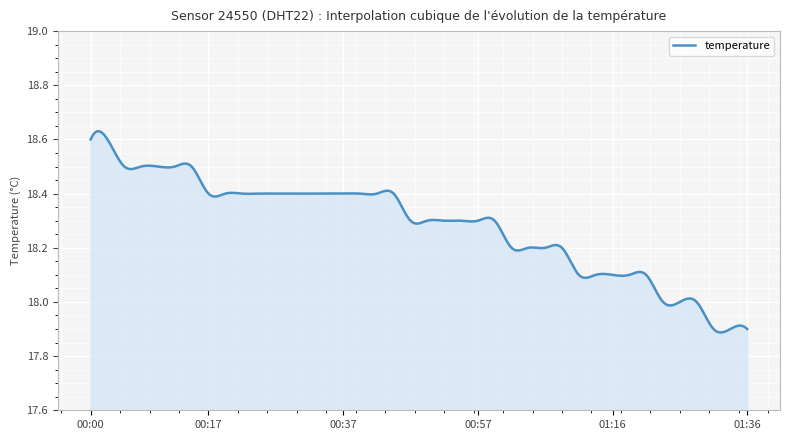

True or false: there are more than 0 points higher than both neighbors.

True